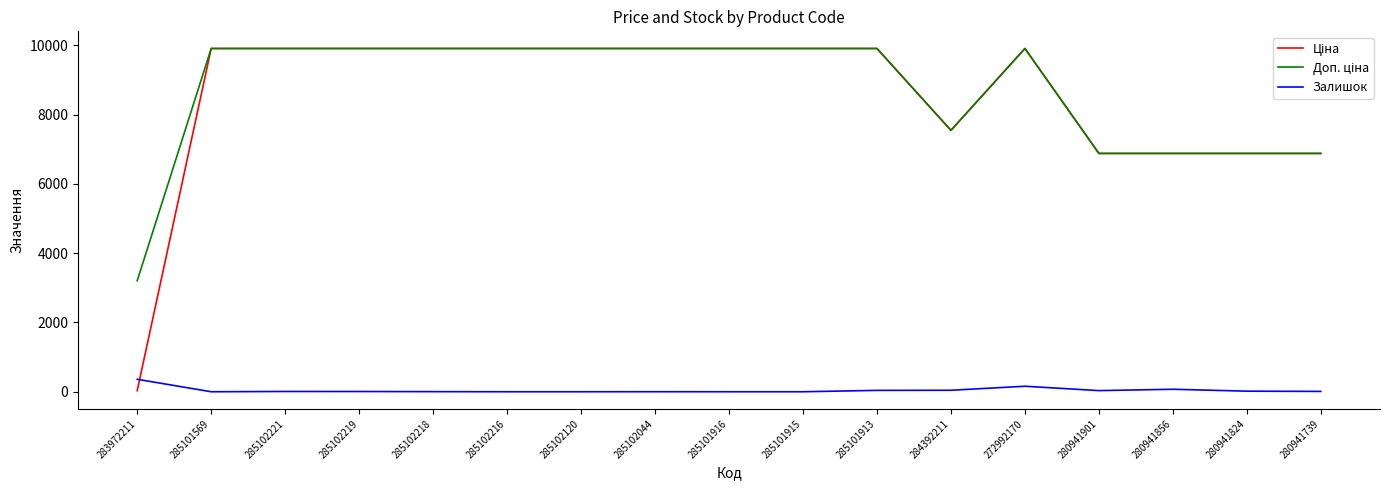

What value does the Залишок series have at 280941824?

17.0